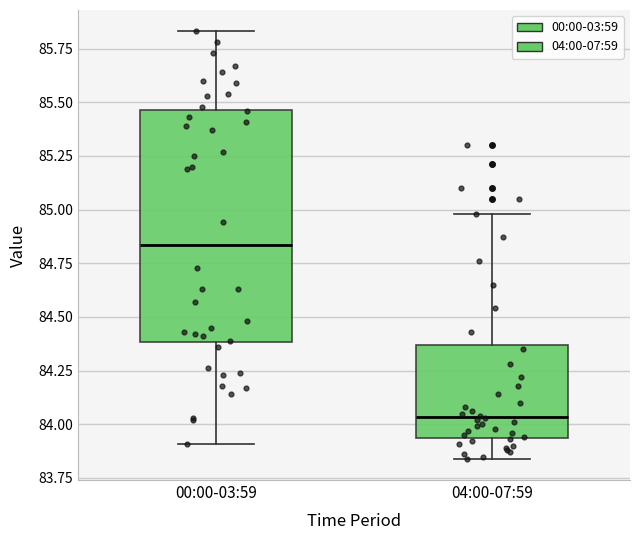

Which box is the tallest, from its lower edge to its upper edge?

00:00-03:59